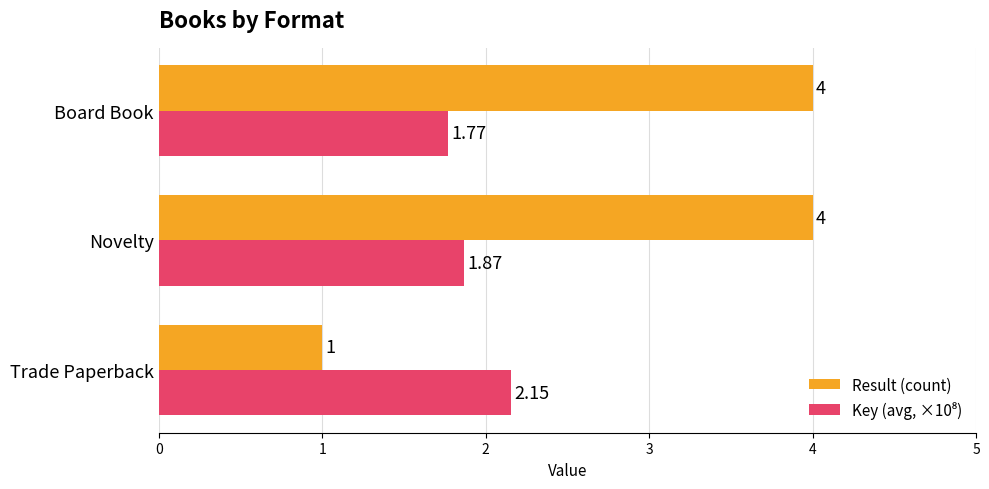

What is the average value of the Result (count) series?

3.0